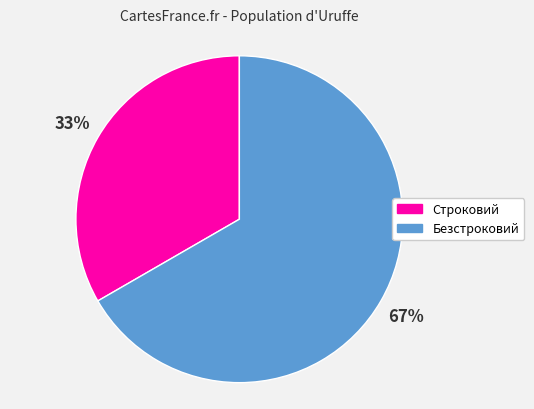

Between Безстроковий and Строковий, which is larger?

Безстроковий